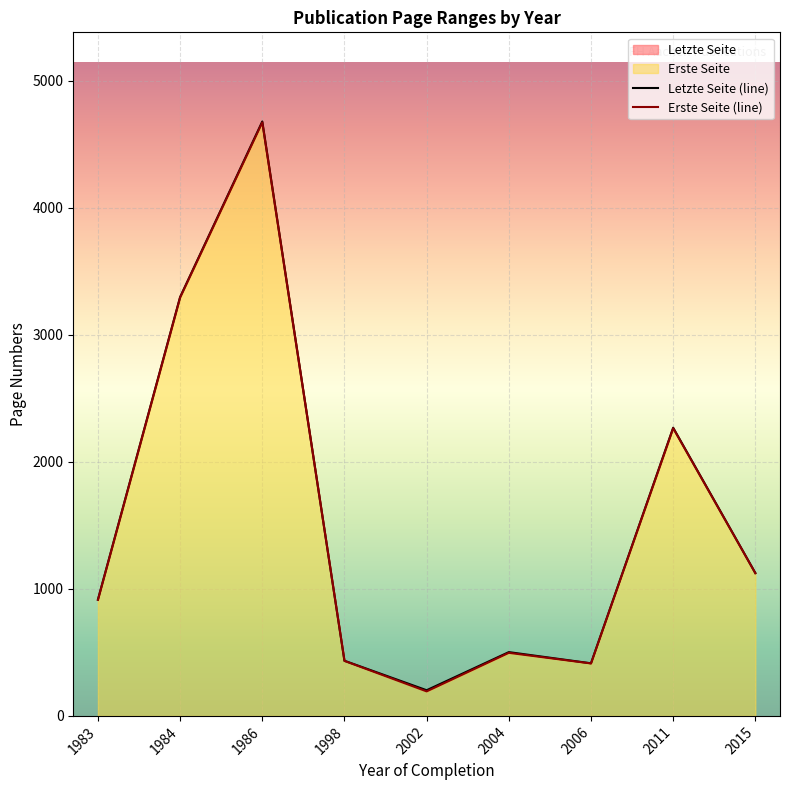

True or false: Letzte Seite (line) has more than 0 points higher than both neighbors.

True